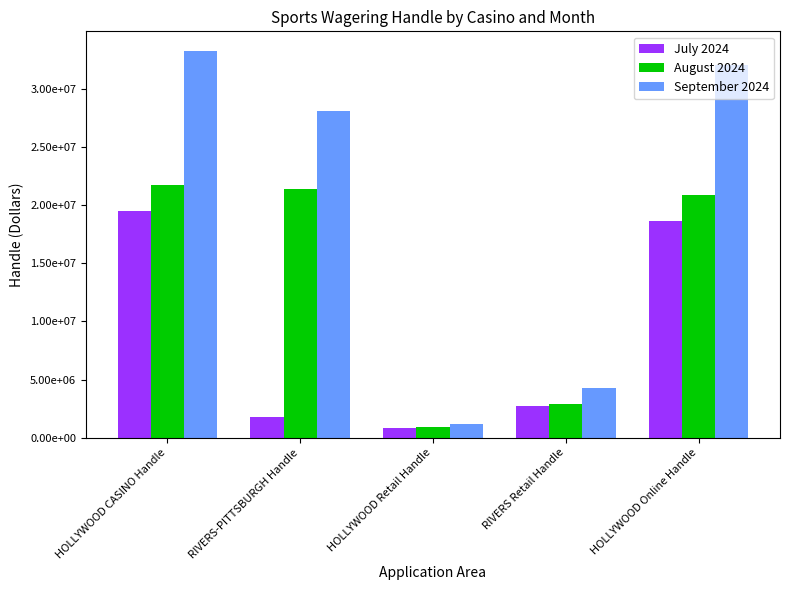

The September 2024 series shows 1218207.8 at HOLLYWOOD Retail Handle. True or false?

True